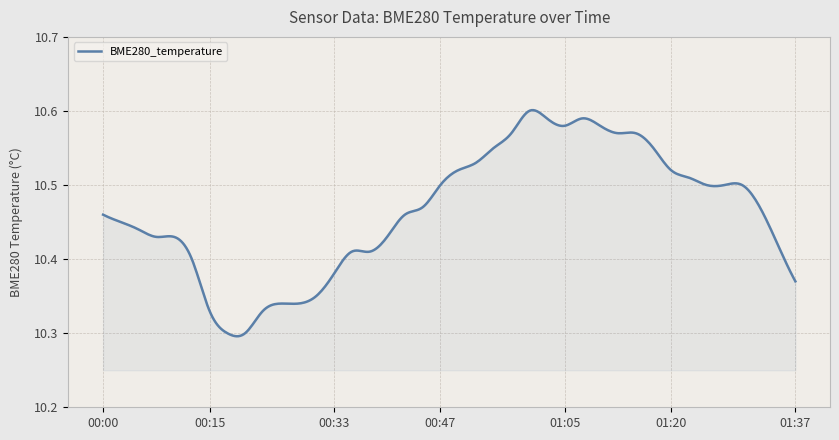

Reading left to right, list all the values displayed in this chart.

00:00=10.5	00:03=10.4	00:05=10.4	00:08=10.4	00:10=10.4	00:13=10.4	00:15=10.3	00:18=10.3	00:20=10.3	00:23=10.3	00:25=10.3	00:28=10.3	00:30=10.3	00:33=10.4	00:35=10.4	00:38=10.4	00:40=10.4	00:43=10.5	00:45=10.5	00:47=10.5	00:50=10.5	00:52=10.5	00:55=10.6	00:57=10.6	01:00=10.6	01:02=10.6	01:05=10.6	01:07=10.6	01:10=10.6	01:12=10.6	01:15=10.6	01:17=10.6	01:20=10.5	01:22=10.5	01:25=10.5	01:27=10.5	01:30=10.5	01:32=10.5	01:35=10.4	01:37=10.4